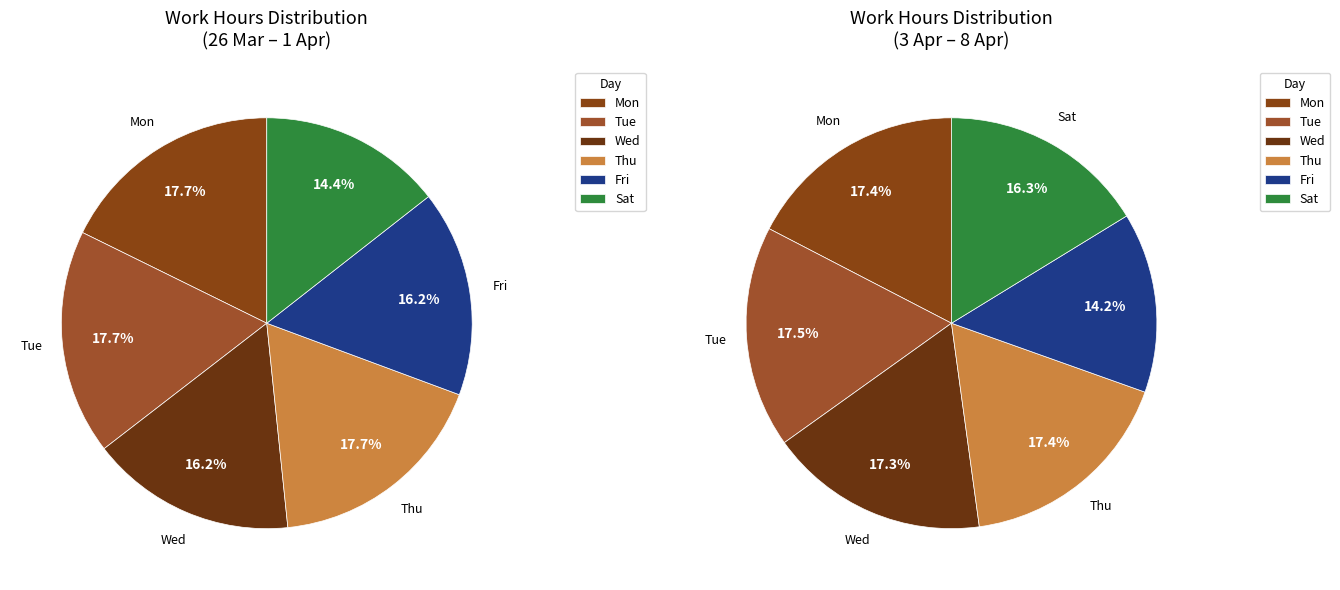

To the nearest percent, what is the average slice percentage?

17%